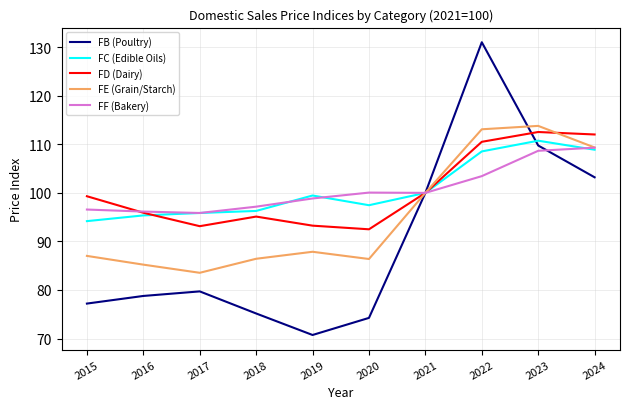

Does the chart have visible grid lines?

Yes